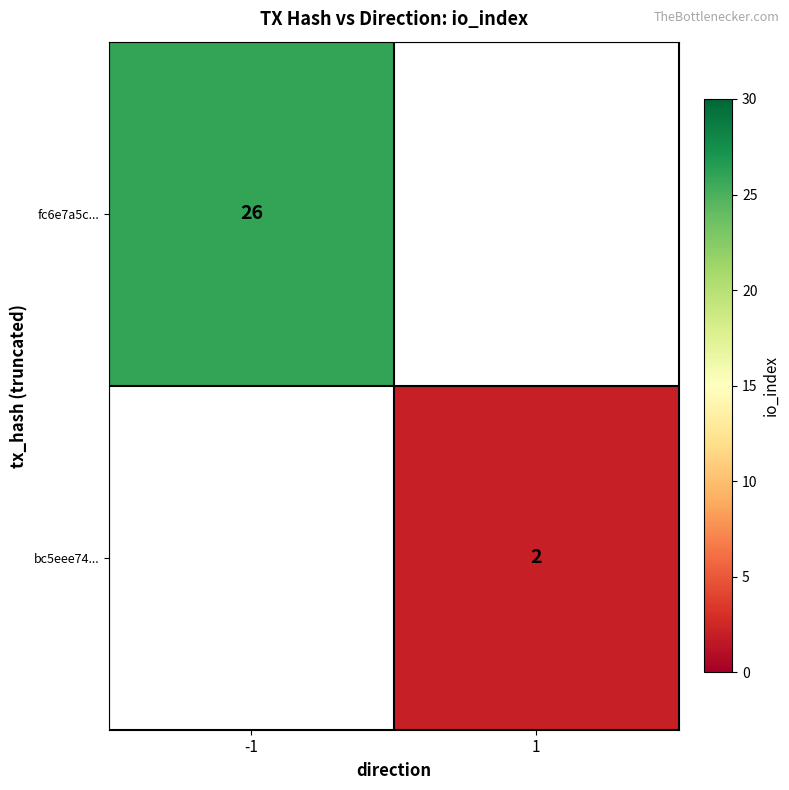

Is it true that bc5eee74... equals 2 at 1?

True